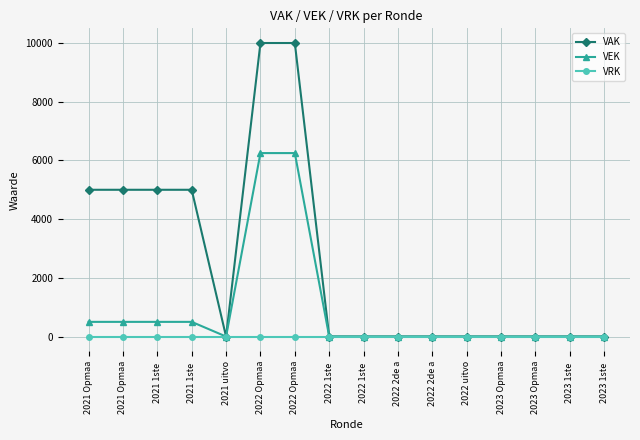

Count the VAK values in the range 0 to 5000.

14